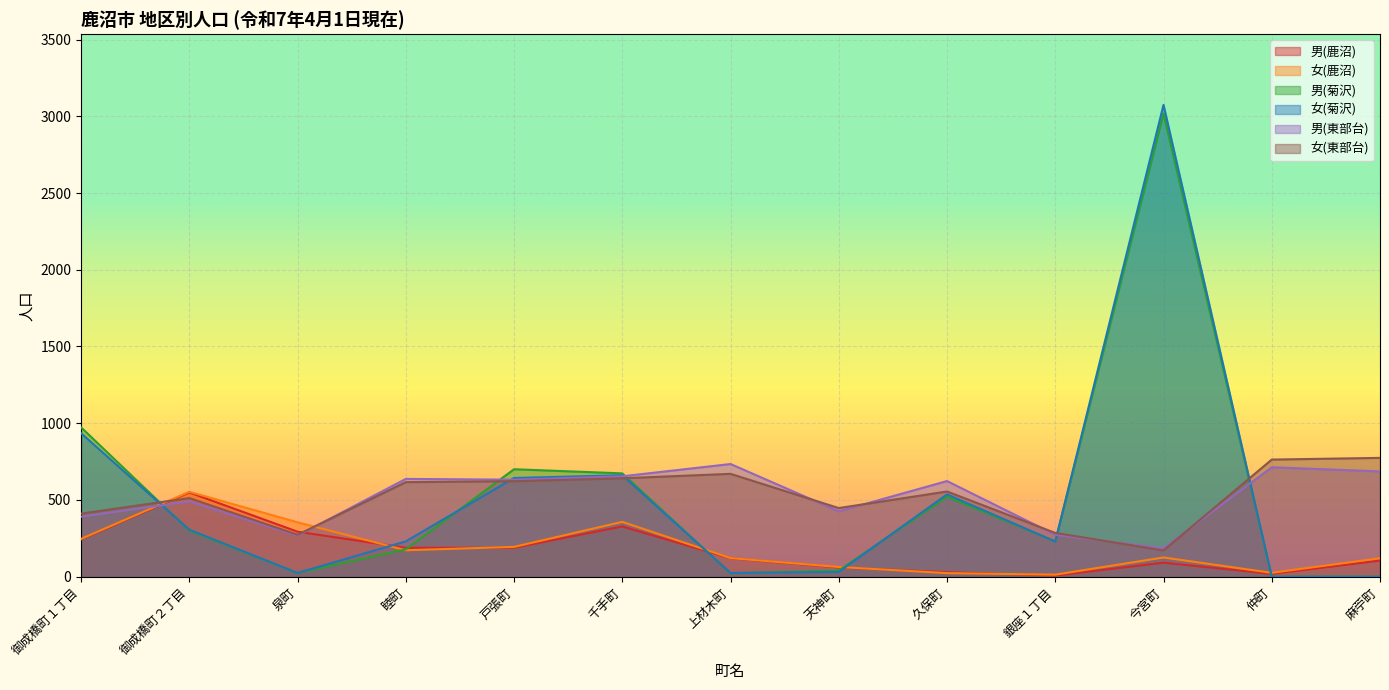

What is the greatest value displayed?

3074